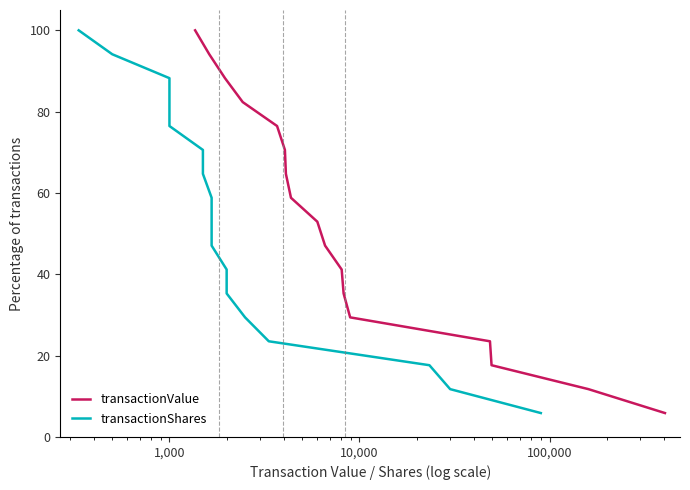

What are all the series names shown in the legend?

transactionValue, transactionShares